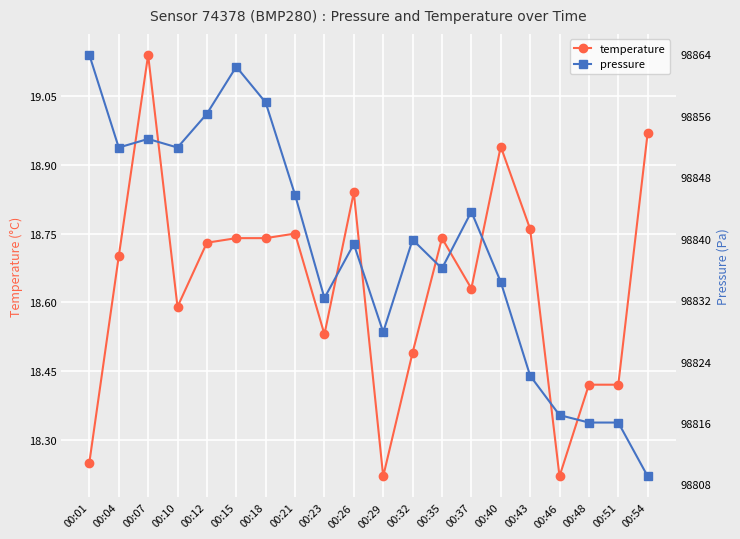

Does the chart display data point markers on the line(s)?

Yes